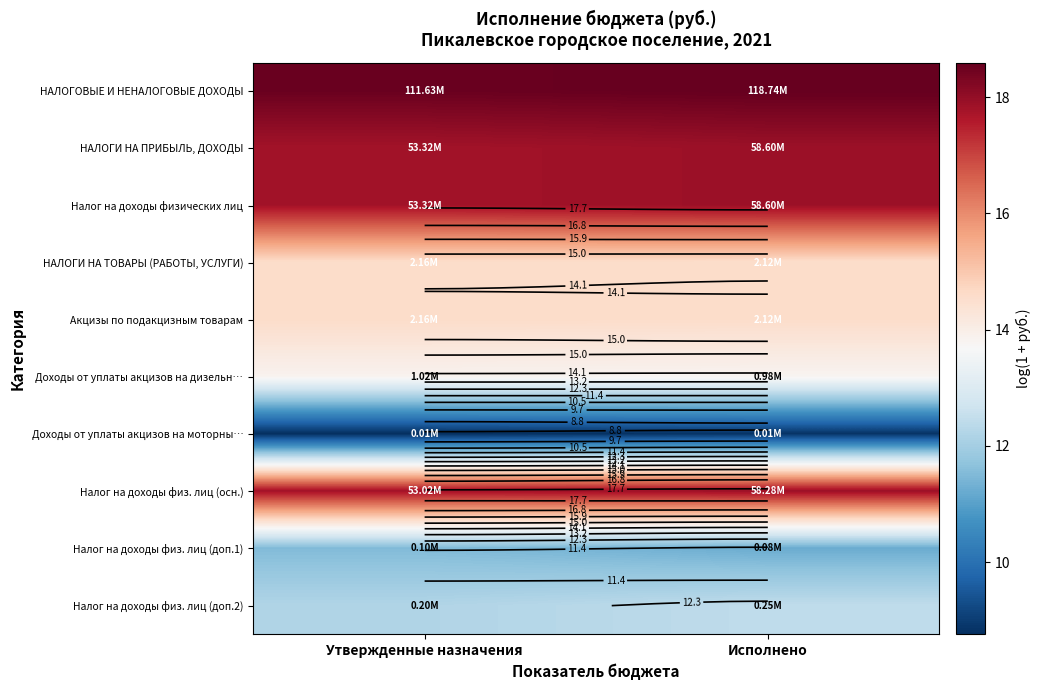

At which label is Налог на доходы физ. лиц (доп.2) closest to 12?

Утвержденные назначения